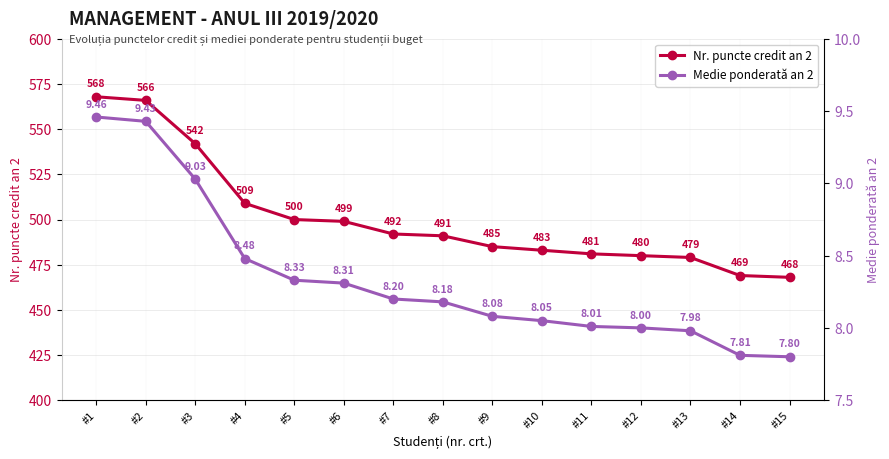

Where does the Medie ponderată an 2 series first go above 8?

#1